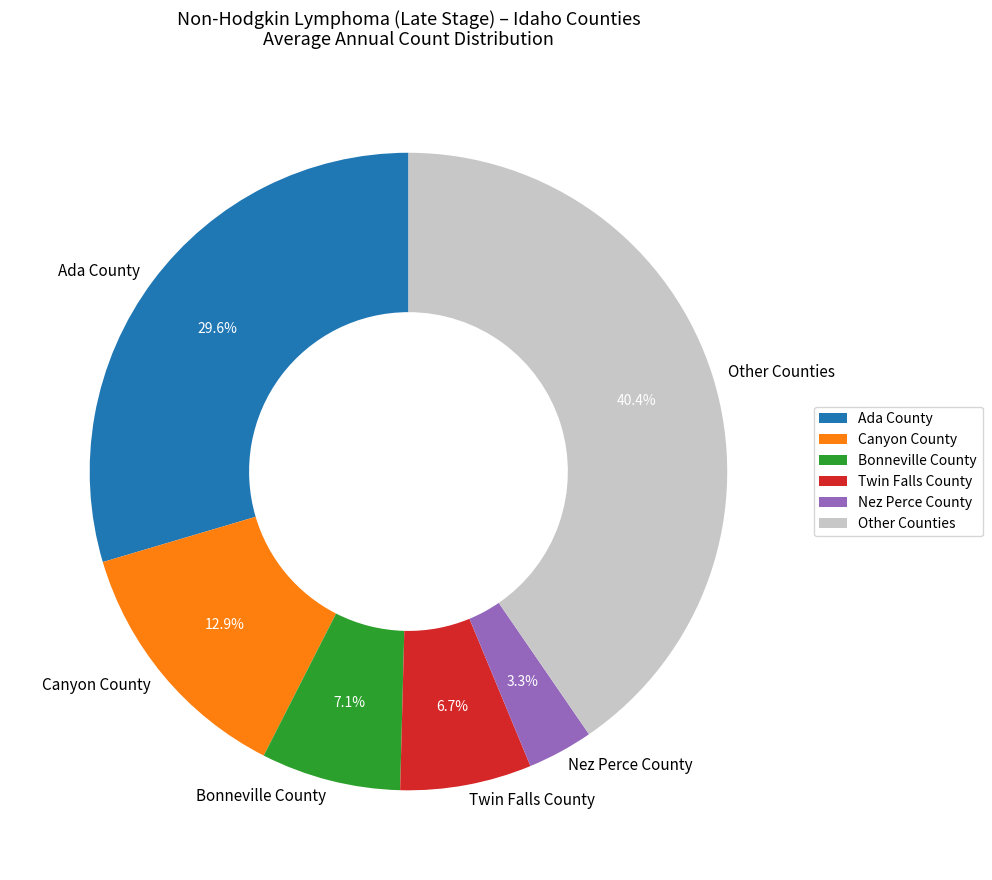

Is there any slice that represents more than half of the pie?

No